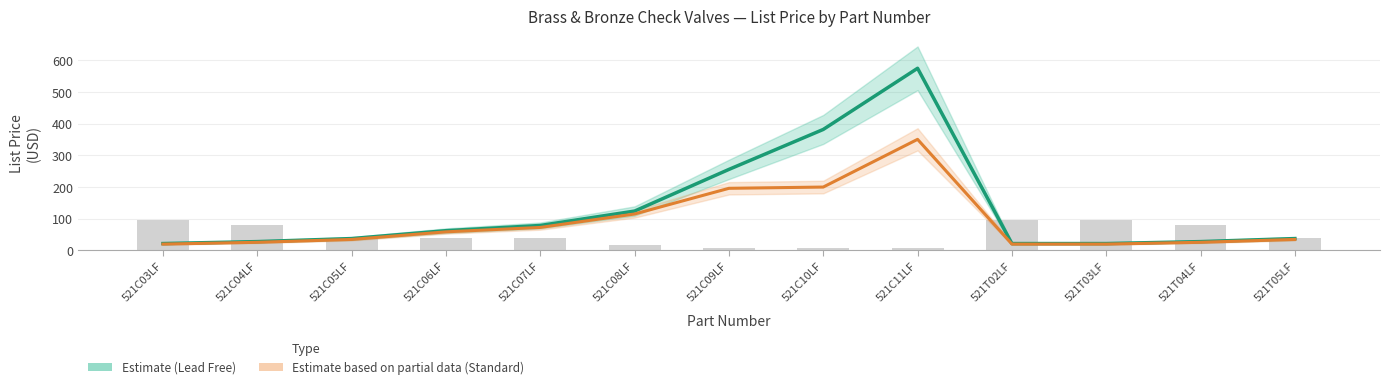

Are the bars grouped side by side (vs. stacked)?

Yes